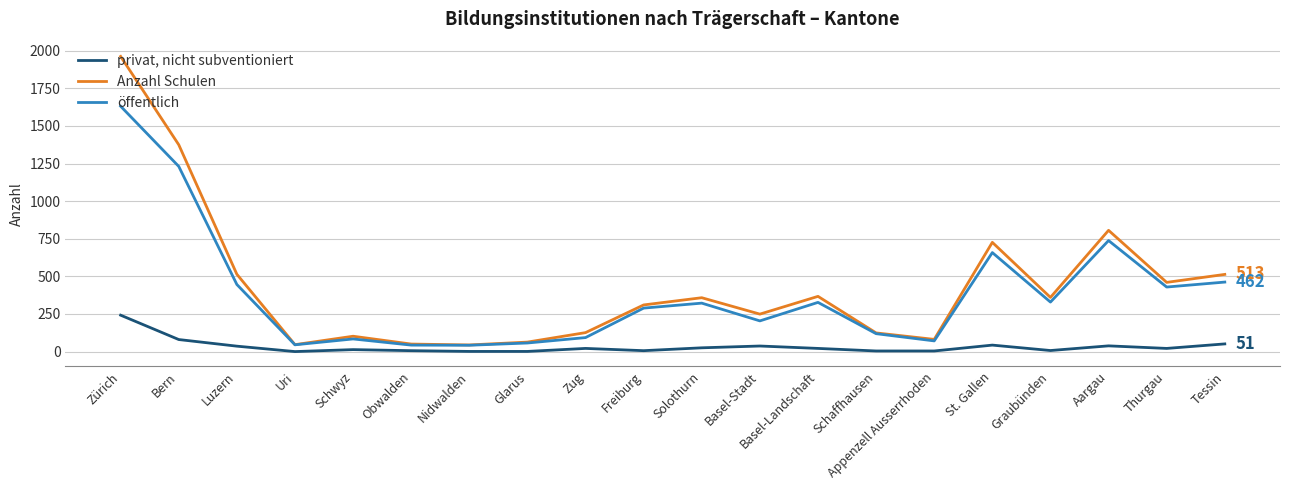

What is the difference between the privat, nicht subventioniert values at Basel-Stadt and Obwalden?

31